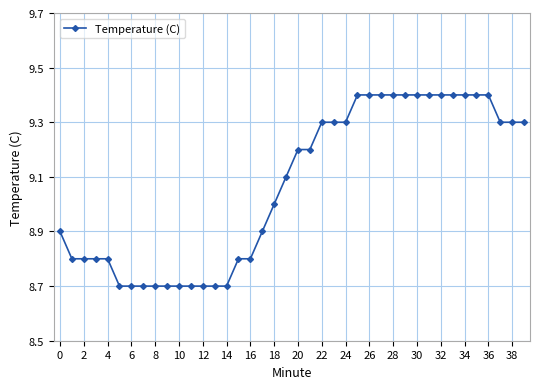

What is the value of the 32nd point from the left?

9.4